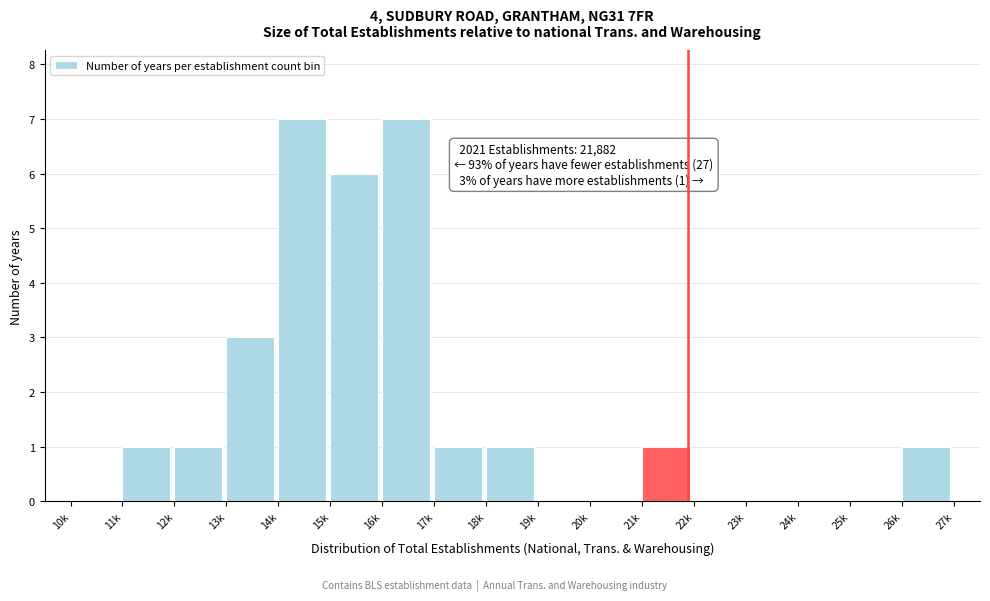

Reading right to left, transcribe all the data shown in this chart.

26k=1	25k=0	24k=0	23k=0	22k=0	21k=1	20k=0	19k=0	18k=1	17k=1	16k=7	15k=6	14k=7	13k=3	12k=1	11k=1	10k=0